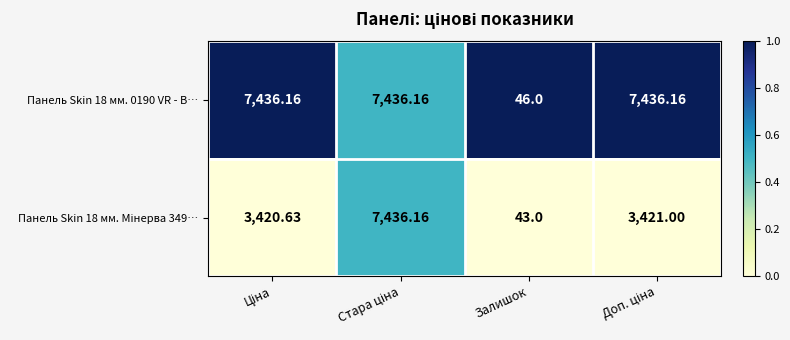

Which label corresponds to the smallest value in the chart?

Залишок